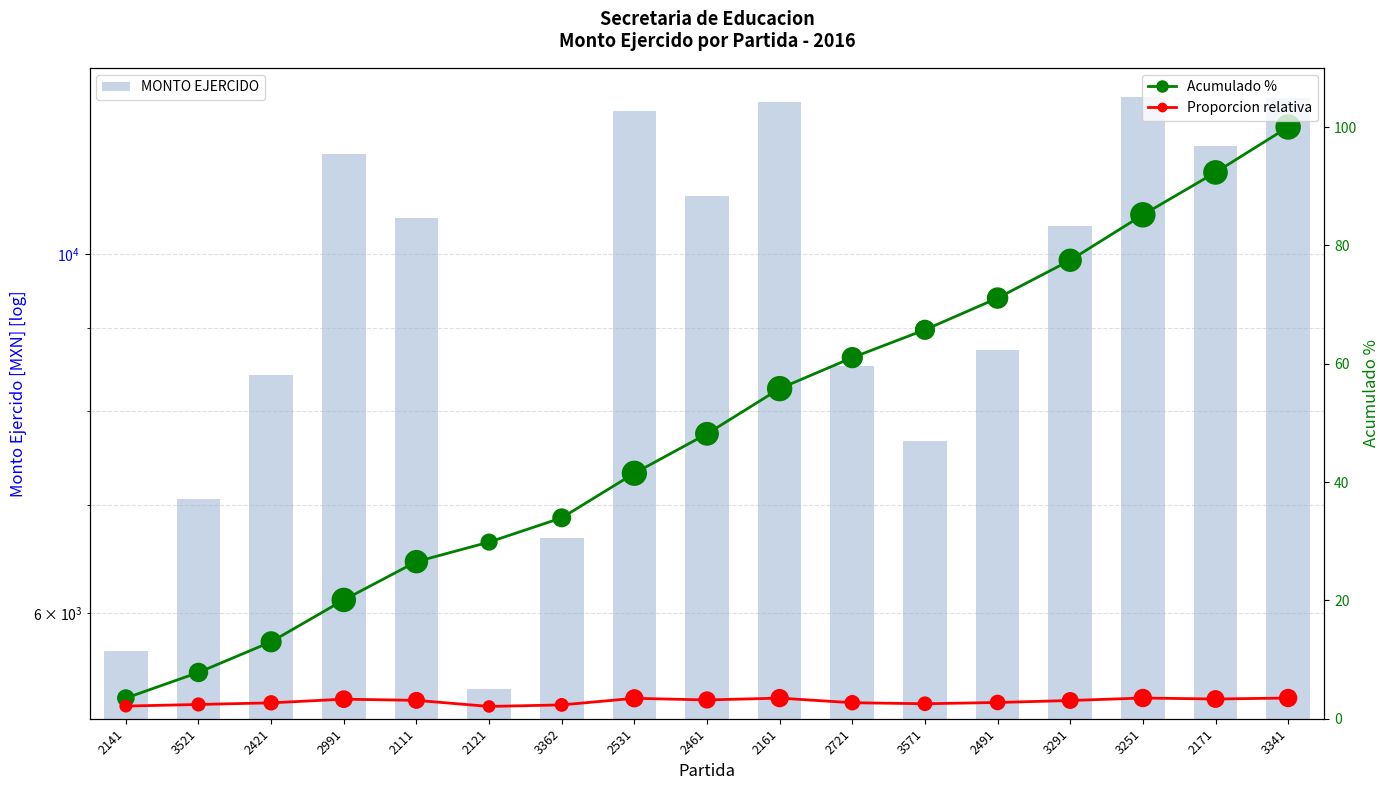

What are all the series names shown in the legend?

MONTO EJERCIDO, Acumulado %, Proporcion relativa